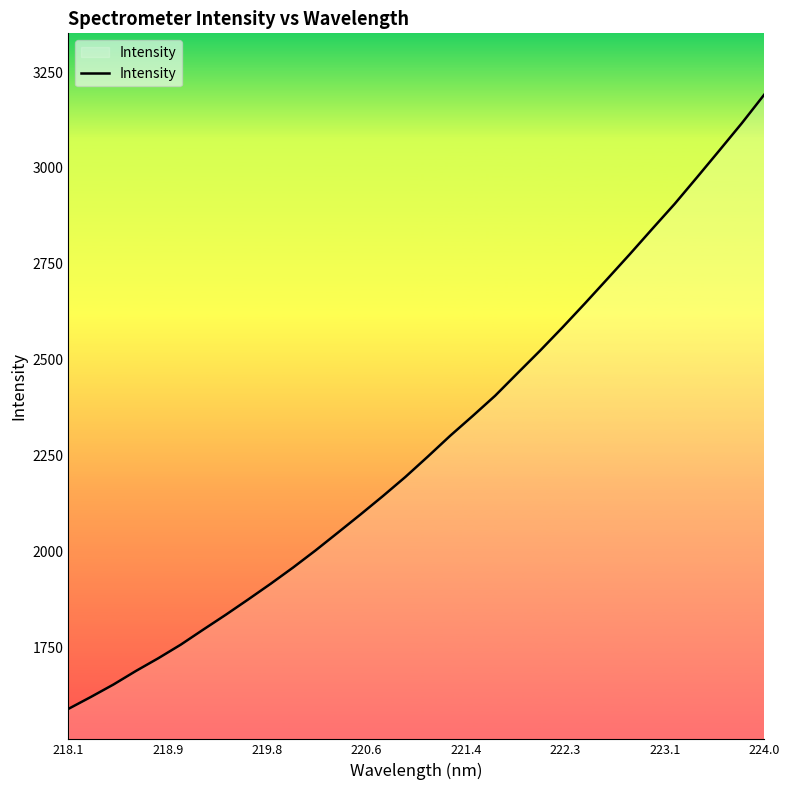

What is the smallest value displayed?

1589.5